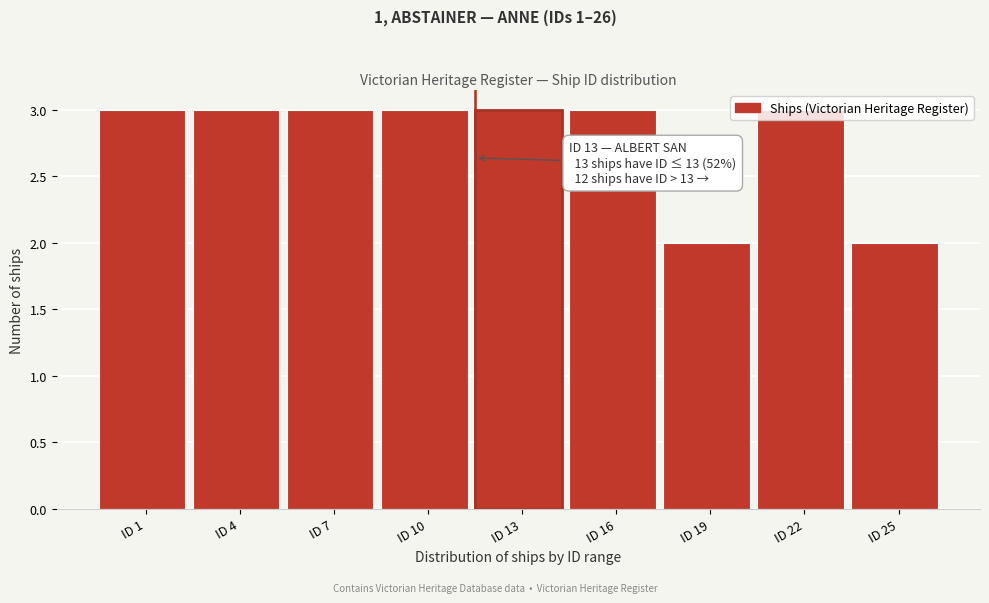

What is the sum of all values?

25